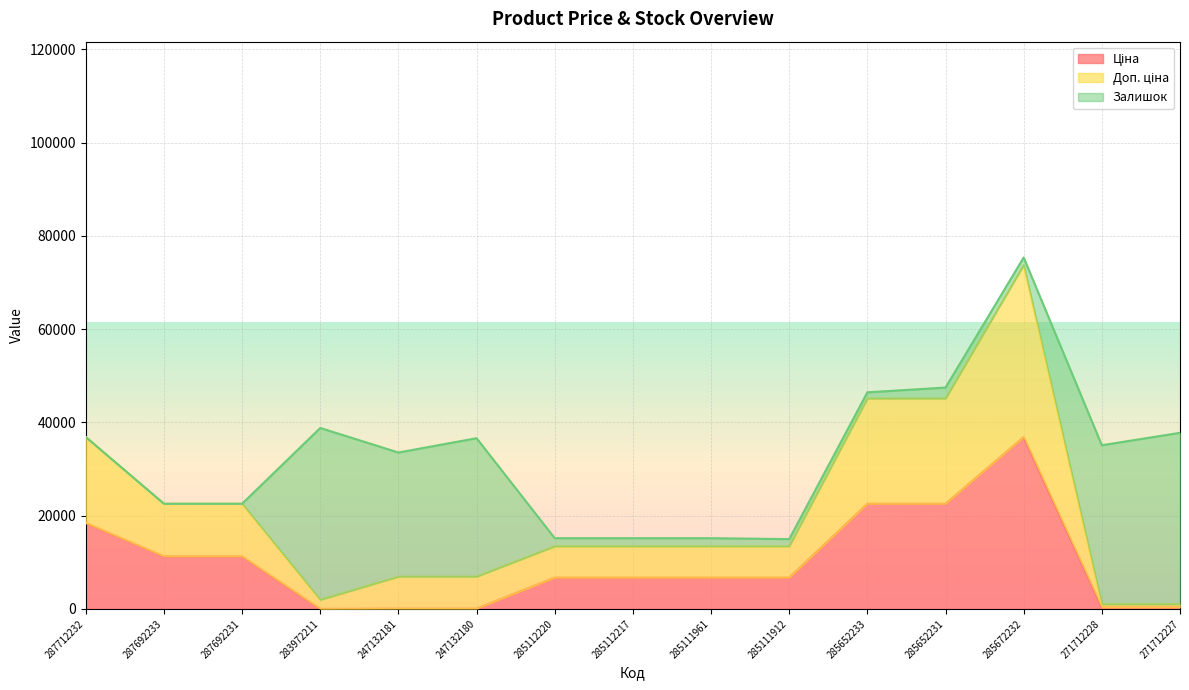

At which label does Доп. ціна first exceed 13425?

287712232